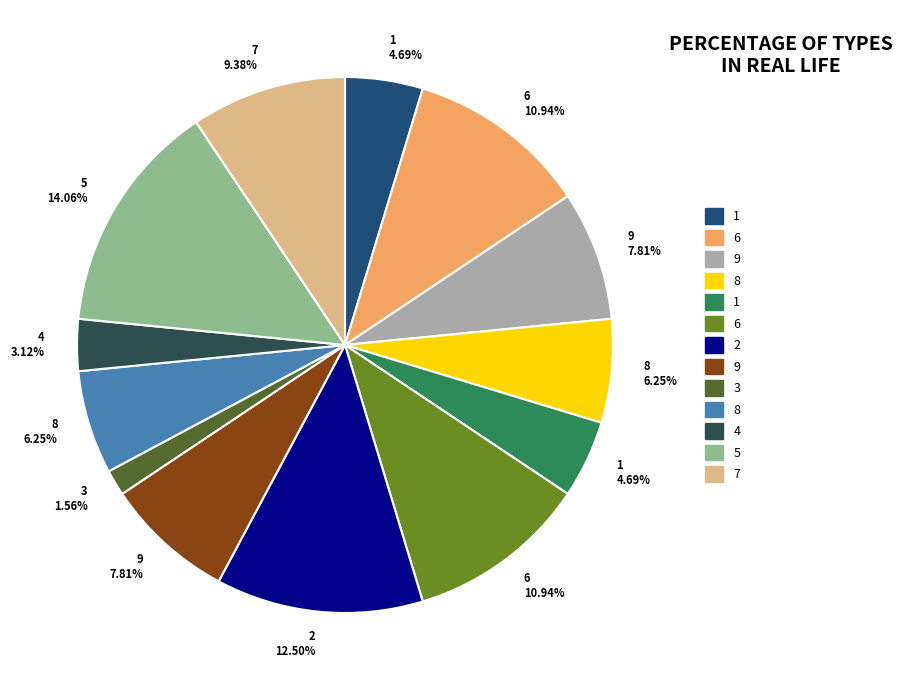

Is there a majority slice in this chart?

No